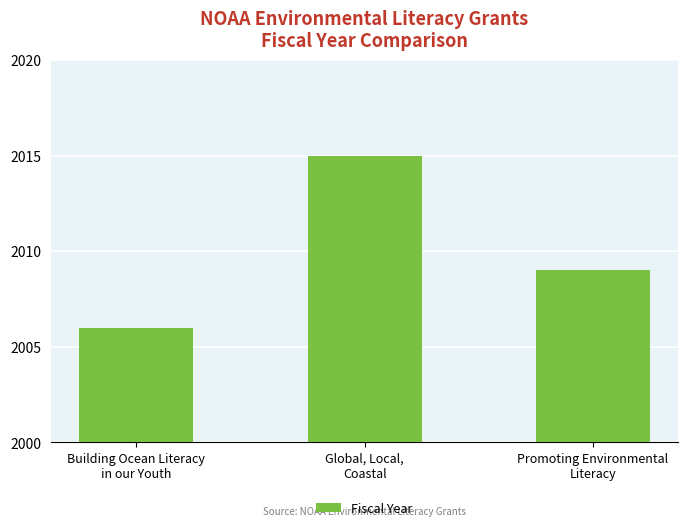

Between Building Ocean Literacy
in our Youth and Global, Local,
Coastal, which is larger?

Global, Local,
Coastal